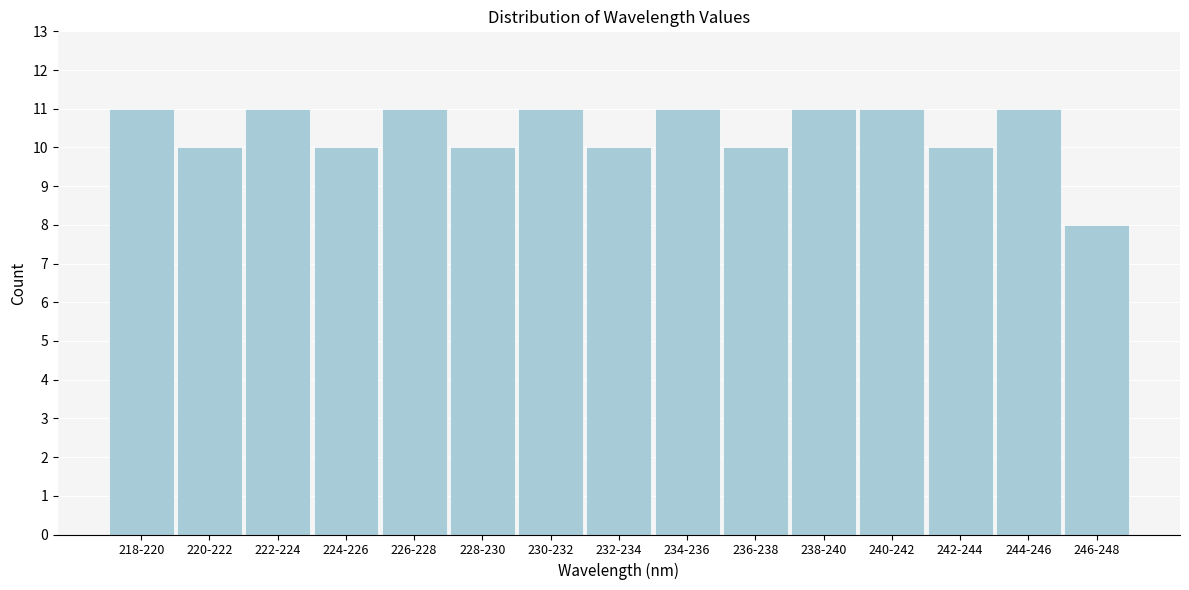

Reading left to right, list all the values displayed in this chart.

218-220=11	220-222=10	222-224=11	224-226=10	226-228=11	228-230=10	230-232=11	232-234=10	234-236=11	236-238=10	238-240=11	240-242=11	242-244=10	244-246=11	246-248=8